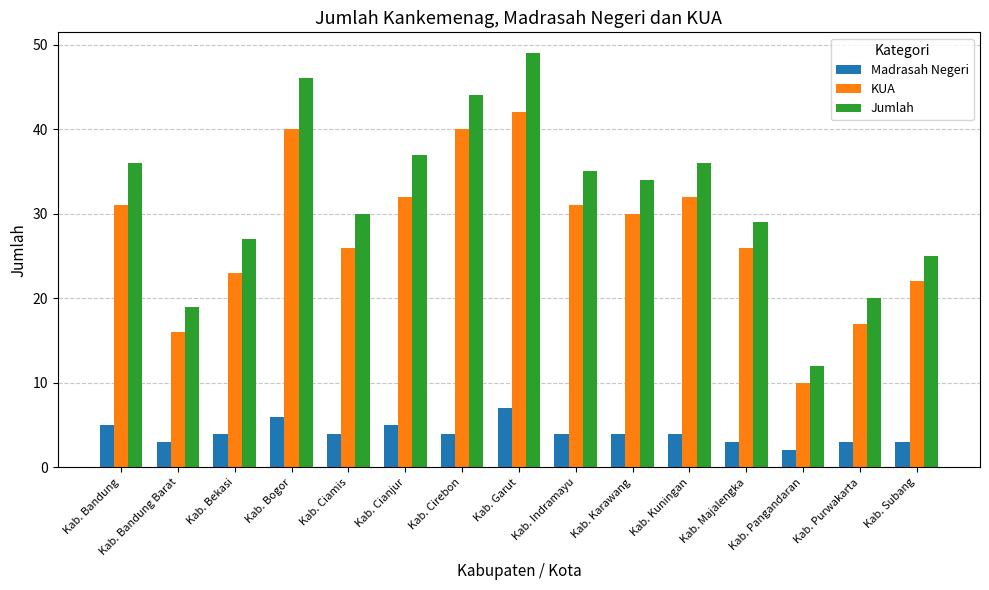

At which label does Jumlah reach its minimum?

Kab. Pangandaran